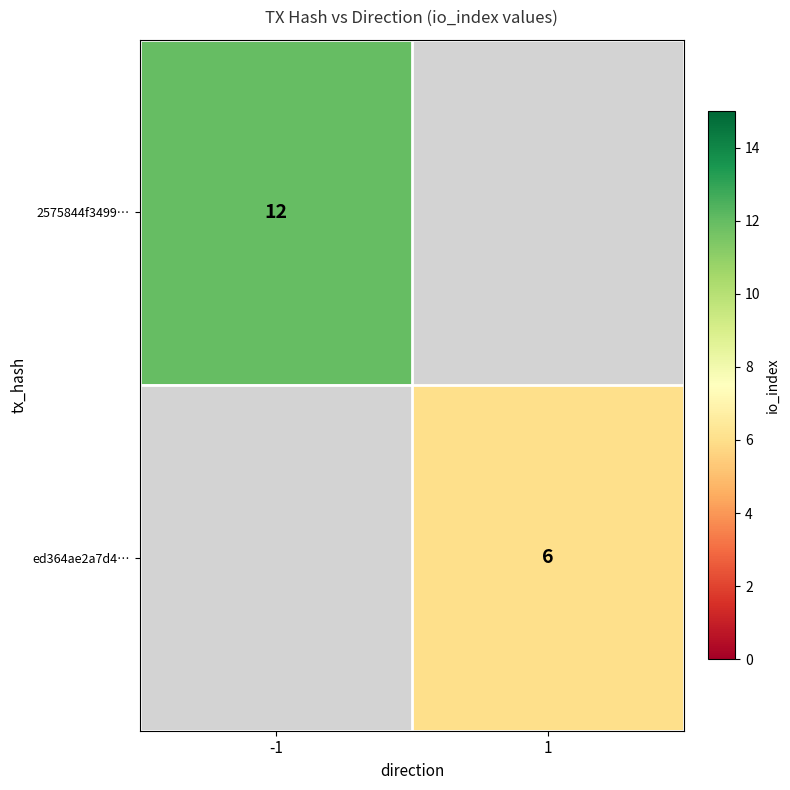

At how many categories does at least one series exceed 9?

1